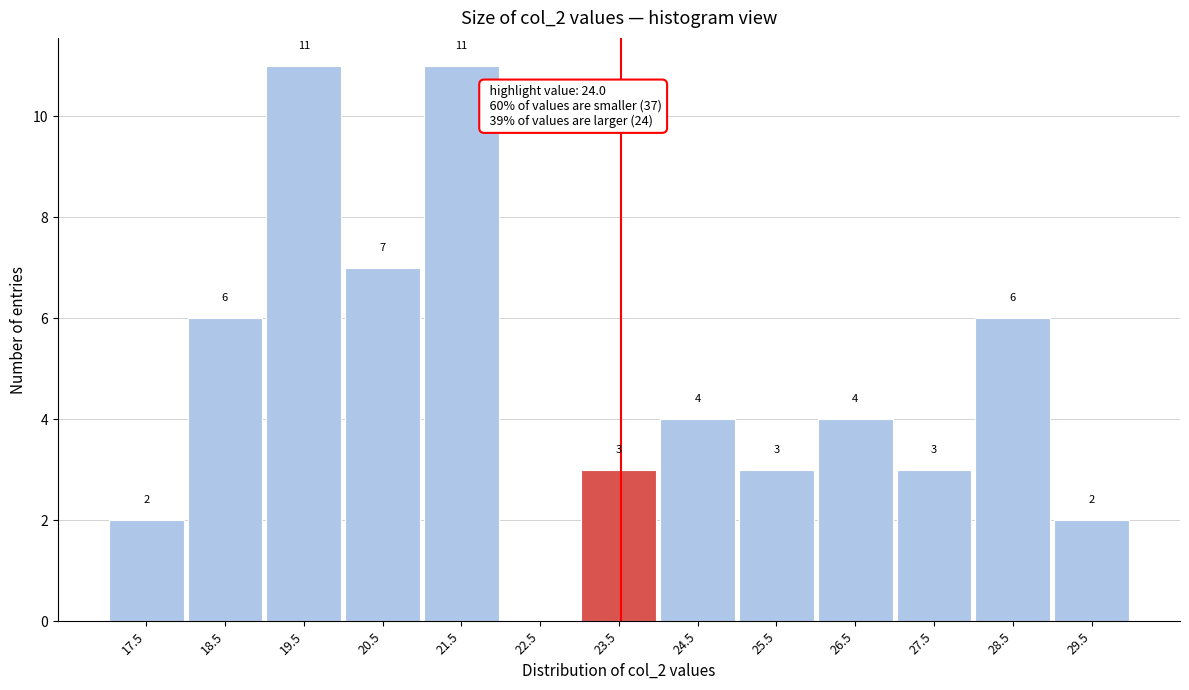

Reading left to right, what are all the values shown in this chart?

17.5=2	18.5=6	19.5=11	20.5=7	21.5=11	22.5=0	23.5=3	24.5=4	25.5=3	26.5=4	27.5=3	28.5=6	29.5=2